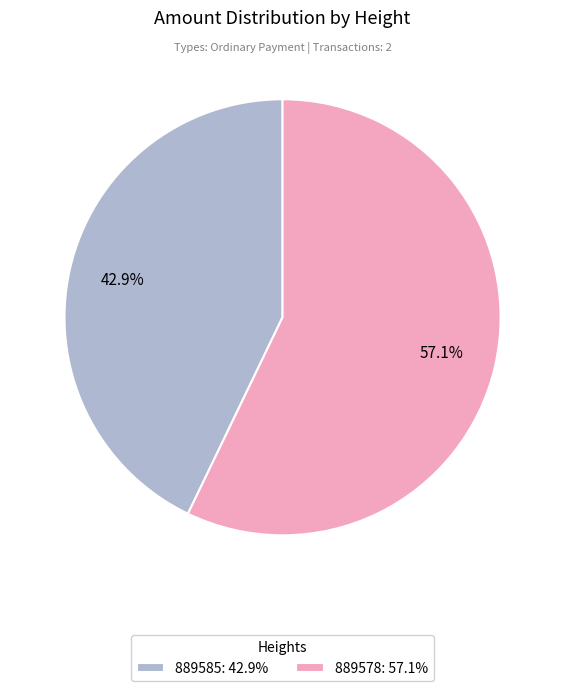

Is 889578 the majority of the pie?

Yes